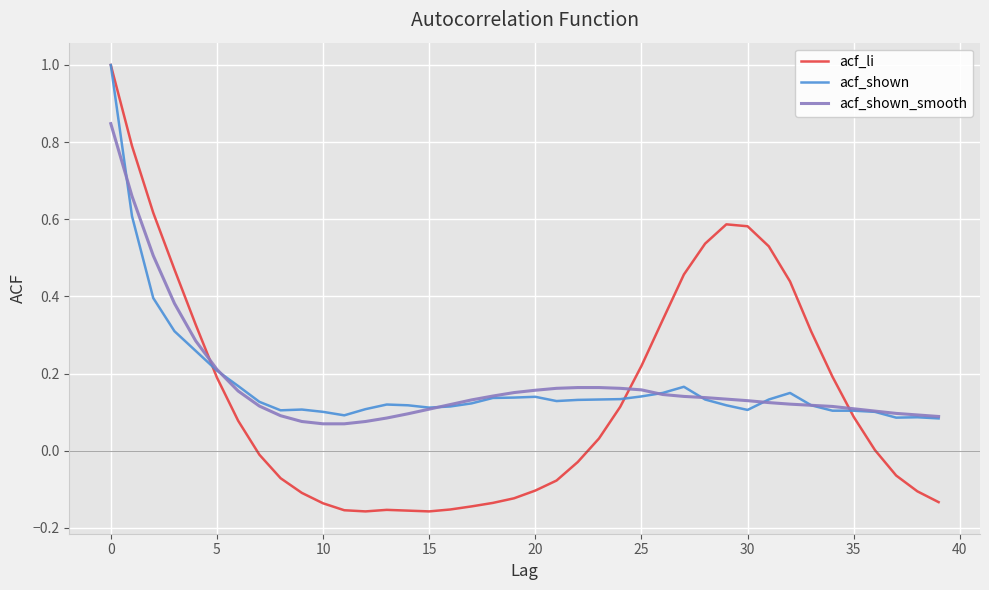

Which series has the widest spread of values?

acf_li